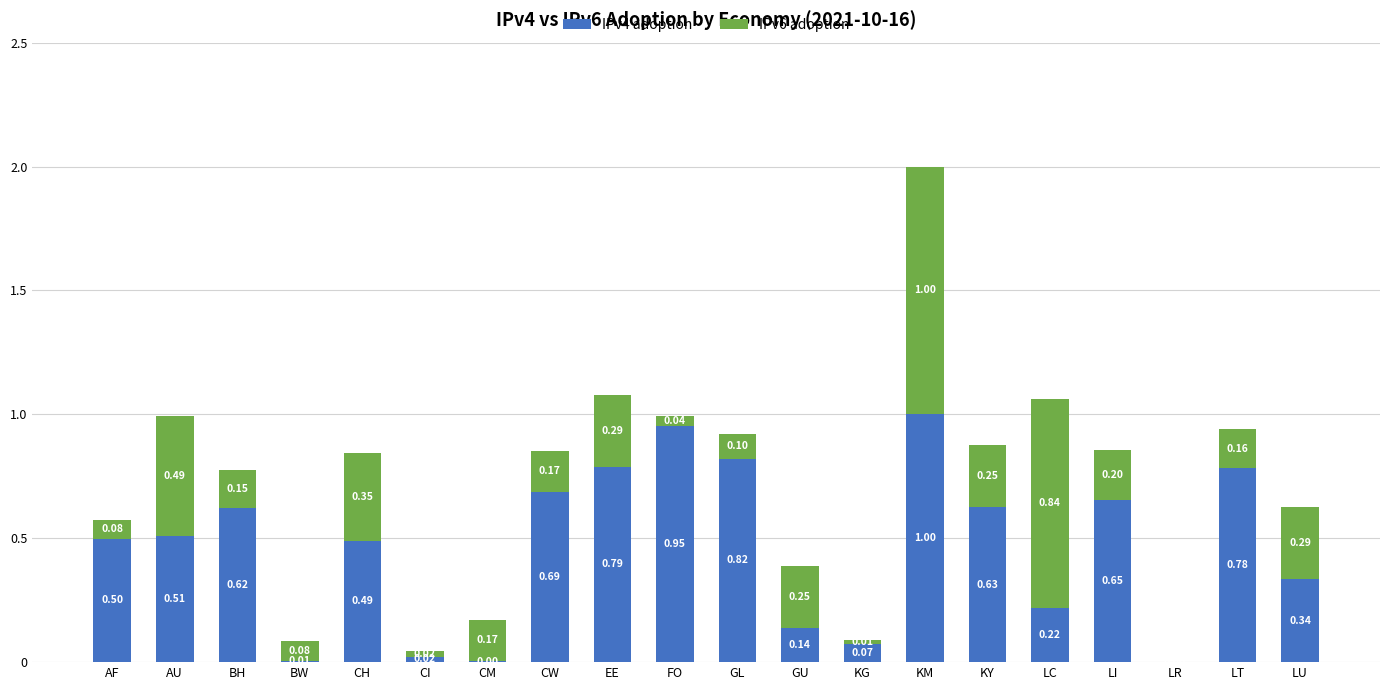

What is the total value across all series at EE?

1.1